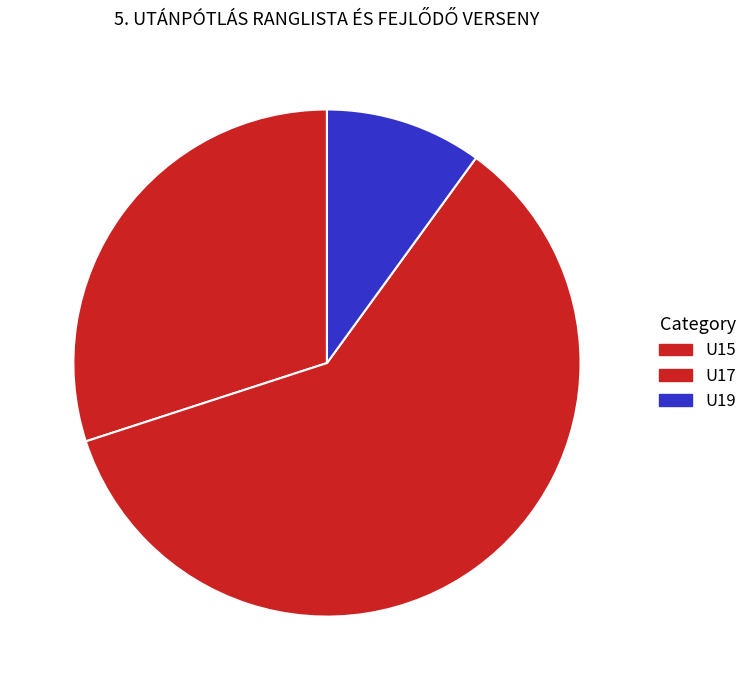

How many segments does this pie chart have?

3